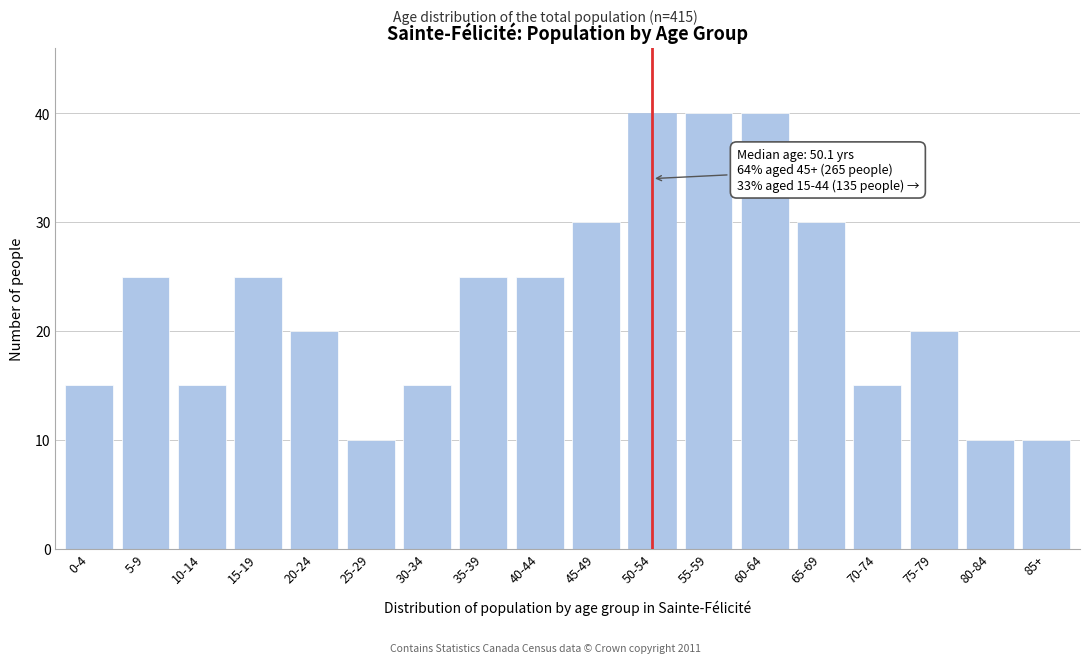

Reading left to right, extract all data points from this chart.

0-4=15	5-9=25	10-14=15	15-19=25	20-24=20	25-29=10	30-34=15	35-39=25	40-44=25	45-49=30	50-54=40	55-59=40	60-64=40	65-69=30	70-74=15	75-79=20	80-84=10	85+=10